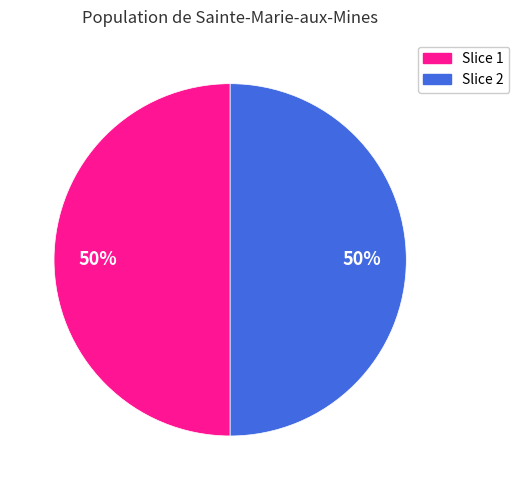

To the nearest percent, what is the average slice percentage?

50%